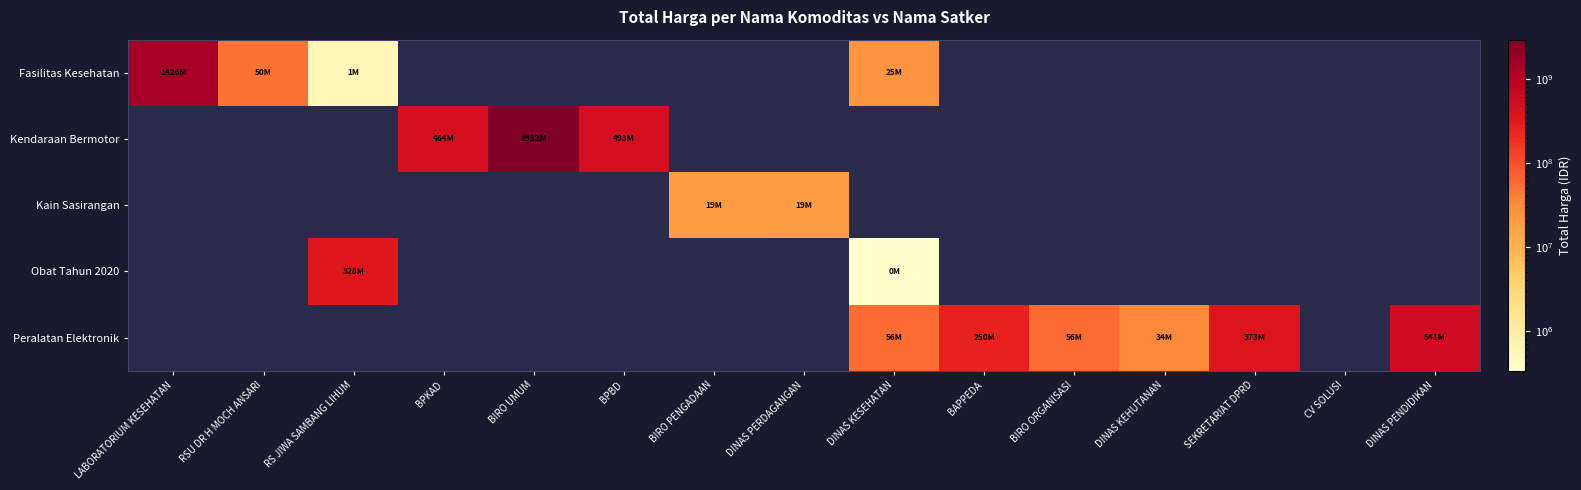

Count the number of data series in this chart.

5